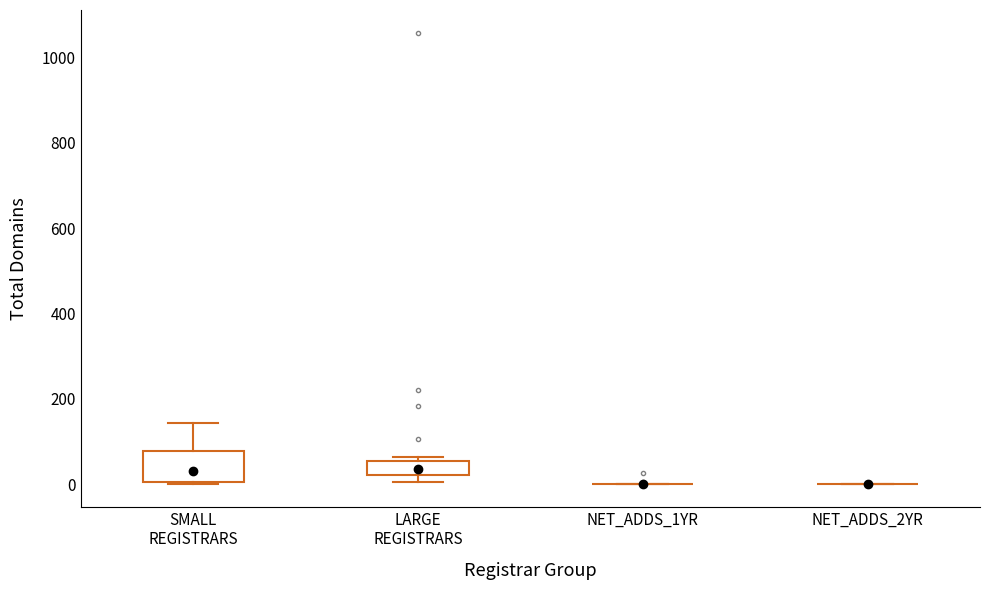

Reading left to right, read every box against the y-axis: the position of its median line, the range the box covers, and the ends of its whiskers. The values are not printed on the chart, so give them approximately, as read against the axis.

SMALL REGISTRARS: median 40, box 0 to 80, whiskers 0 to 140
LARGE REGISTRARS: median 40, box 20 to 60, whiskers 0 to 60 (just above the box's upper edge)
NET_ADDS_1YR: box collapsed to a line at 0, whiskers 0 to 0
NET_ADDS_2YR: box collapsed to a line at 0, whiskers 0 to 0